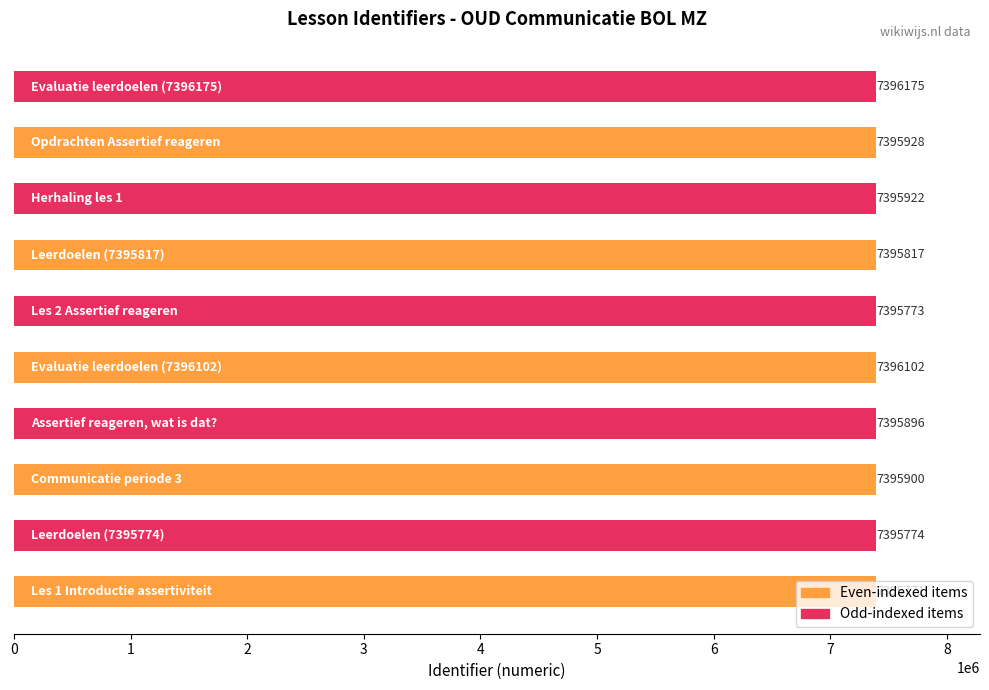

What is the smallest value displayed?

7395771